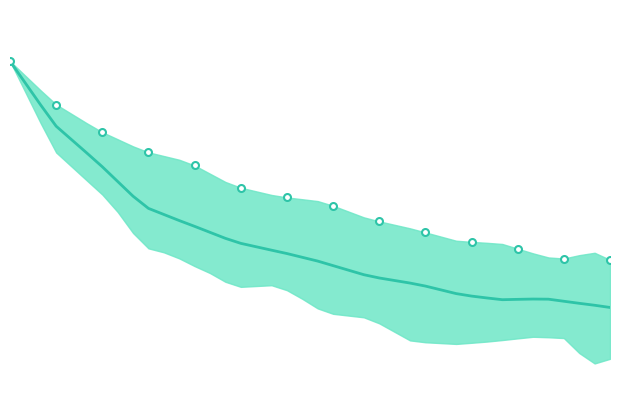

Rank the categories by value from lowest to highest.

39, 38, 37, 36, 32, 33, 35, 34, 31, 30, 29, 28, 27, 26, 25, 24, 23, 22, 21, 20, 19, 18, 17, 16, 15, 14, 13, 12, 11, 10, 9, 8, 7, 6, 5, 4, 3, 2, 1, 0